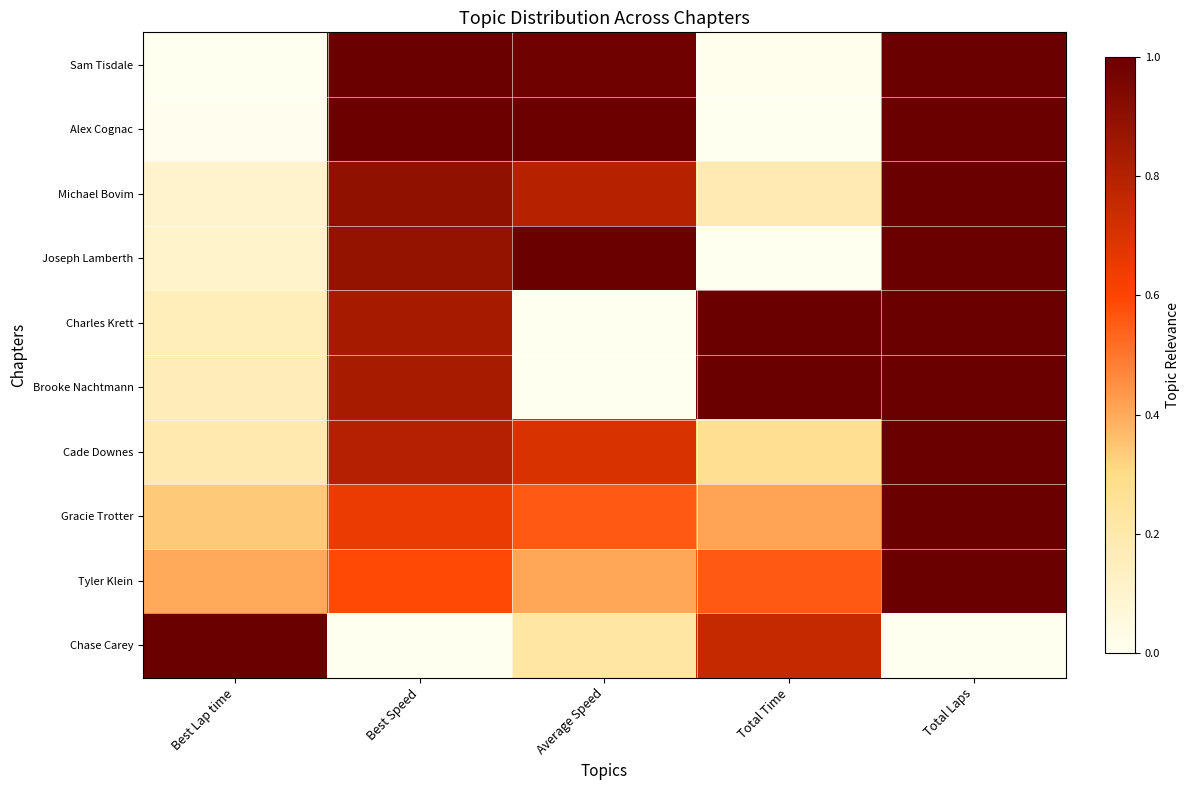

How many distinct data groups are displayed?

10